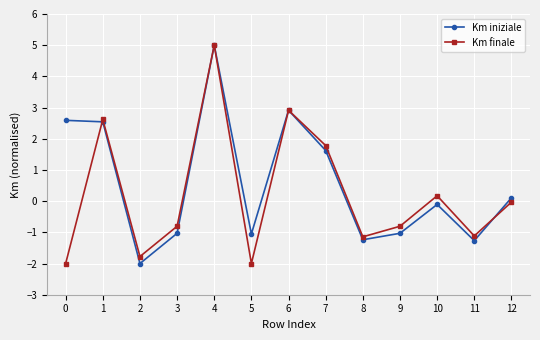

The Km iniziale series shows -0.6 at 11. True or false?

False